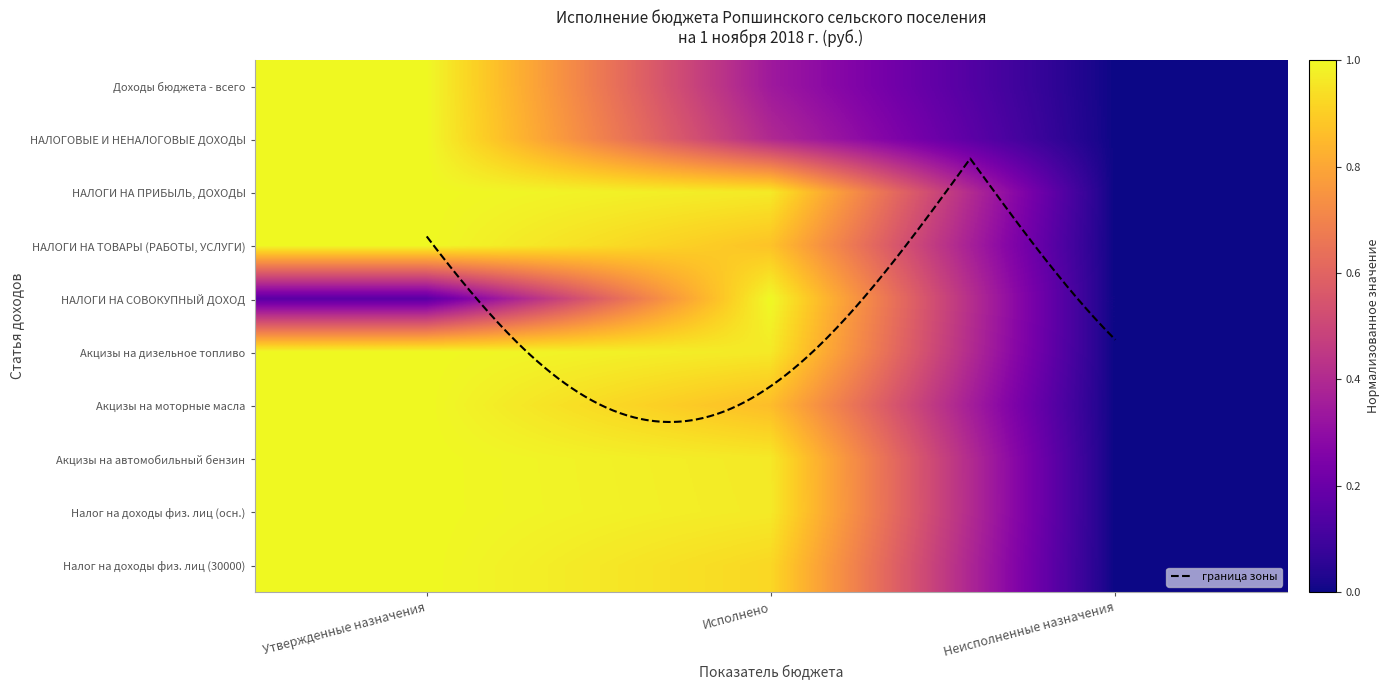

How many values in the Акцизы на дизельное топливо series exceed 0?

2